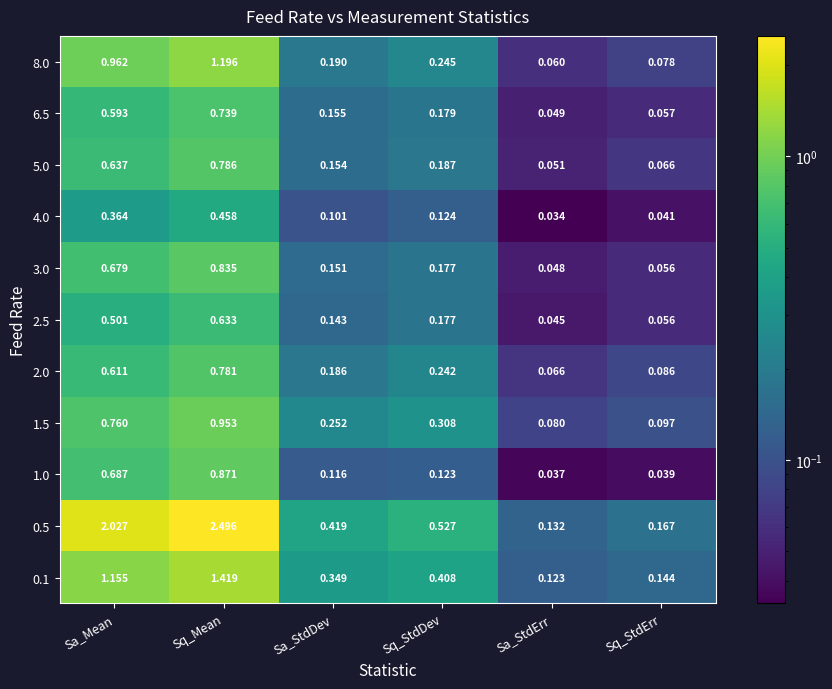

How many series are shown in this chart?

11